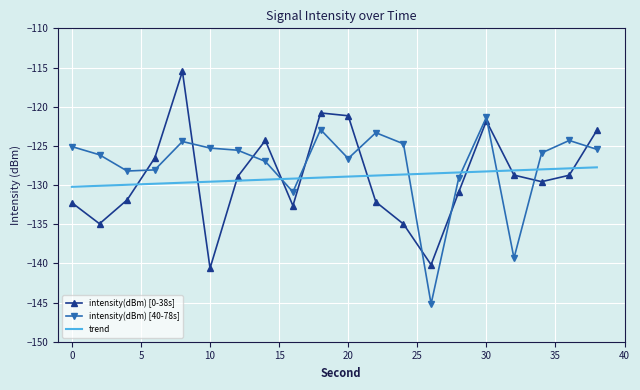

List the series in order of their peak value, highest first.

intensity(dBm) [0-38s], intensity(dBm) [40-78s], trend